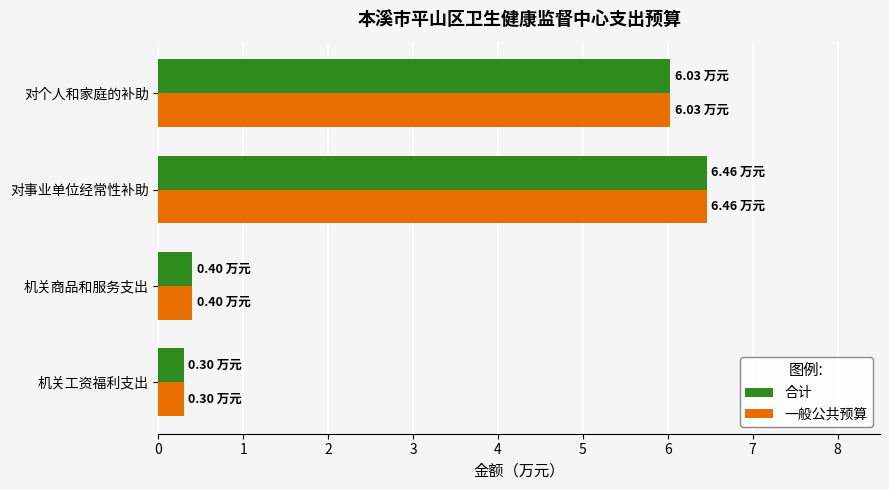

At which category is the sum across all series the highest?

对事业单位经常性补助